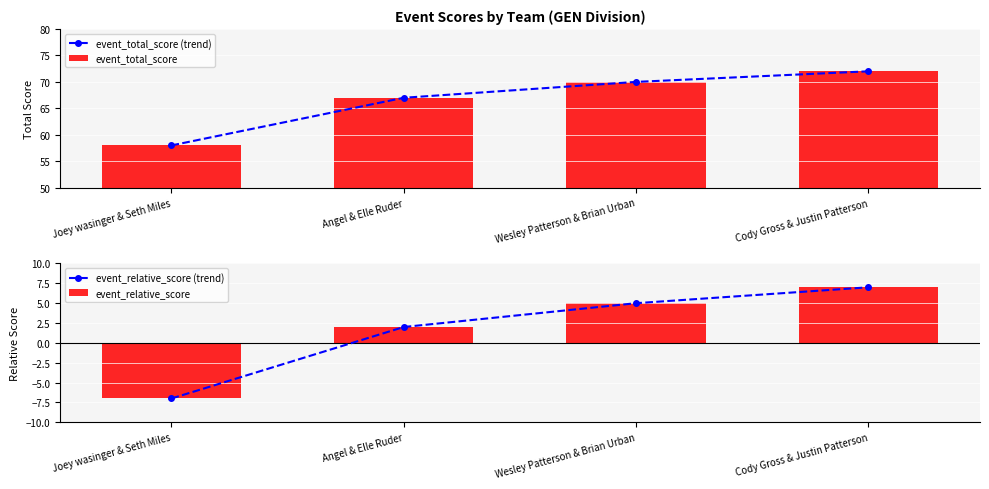

Are the bars horizontal?

No